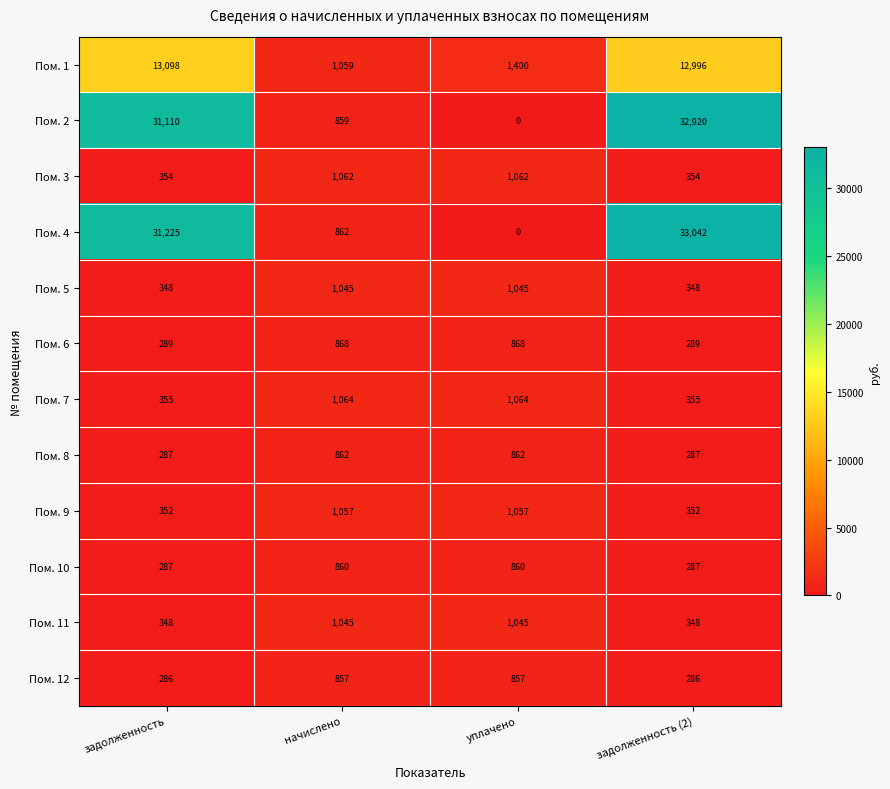

What is the approximate value of Пом. 9 at задолженность?

352